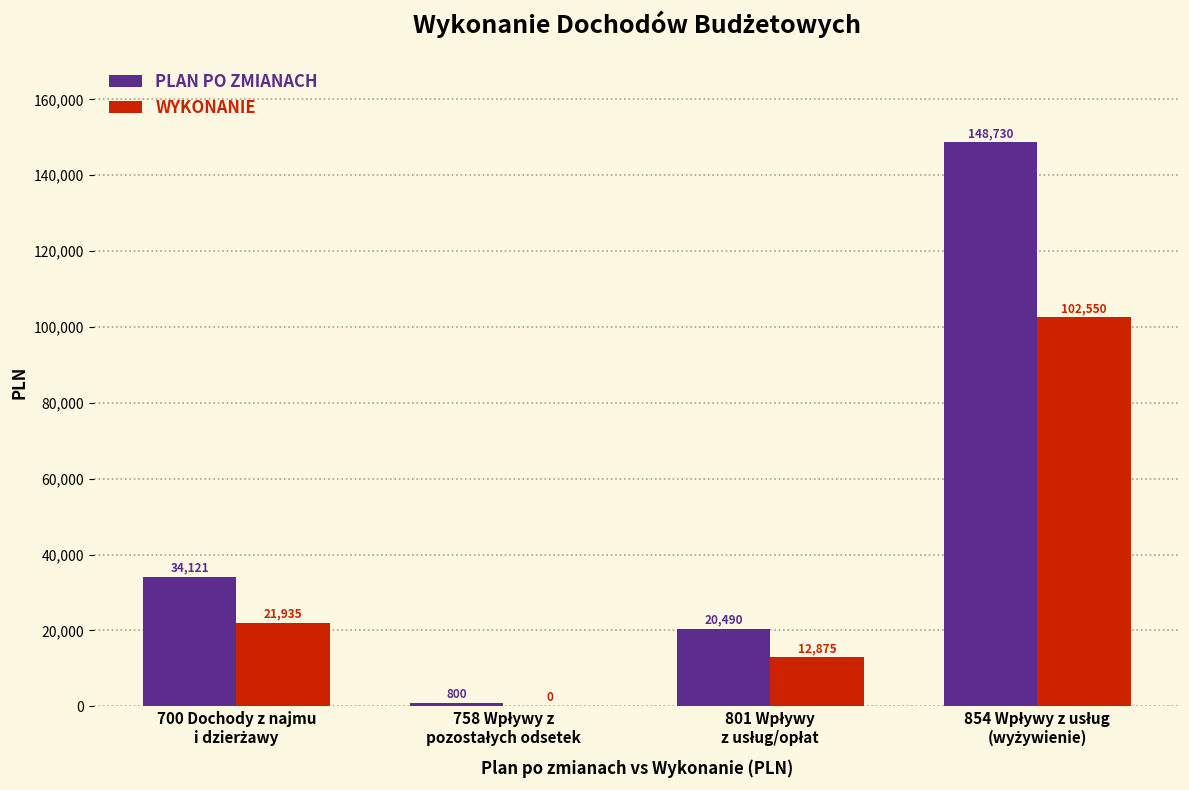

What is the sum of all PLAN PO ZMIANACH values?

204141.0